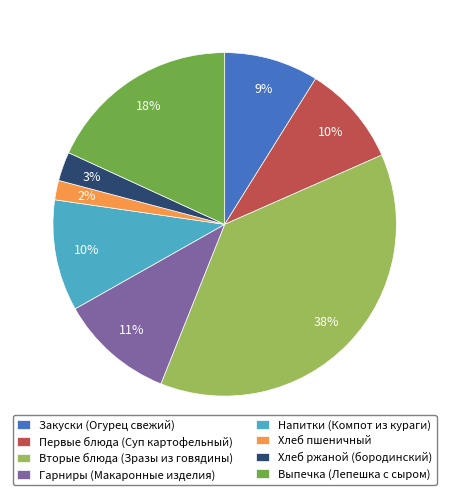

Which category has the biggest portion of the pie?

Вторые блюда (Зразы из говядины)